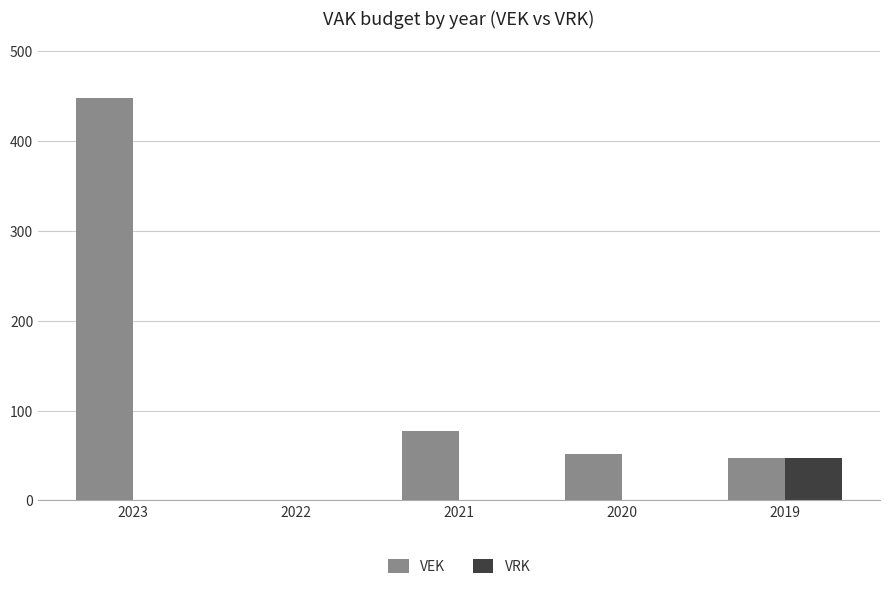

The VRK series shows -33 at 2023. True or false?

False